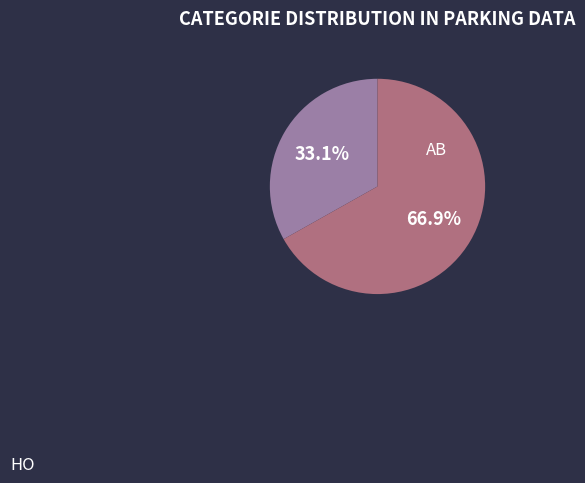

To the nearest percent, what is the difference between the HO and AB slice percentages?

34%